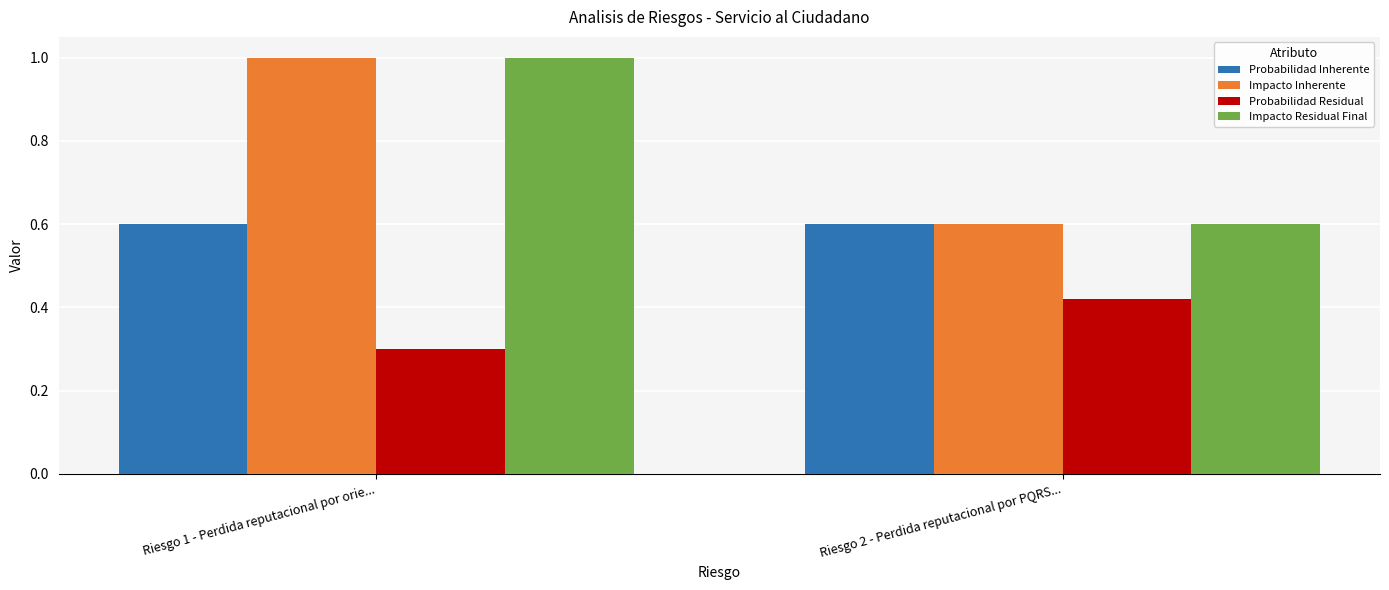

What is the maximum value shown in the chart?

1.0